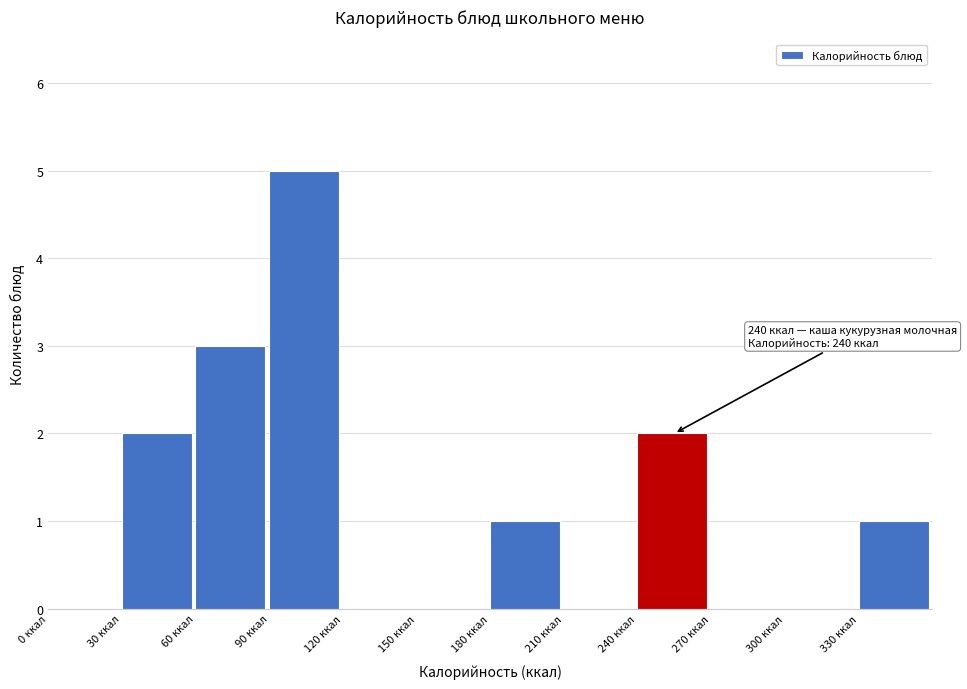

Which range on the x-axis has the tallest bar?

90 to 120